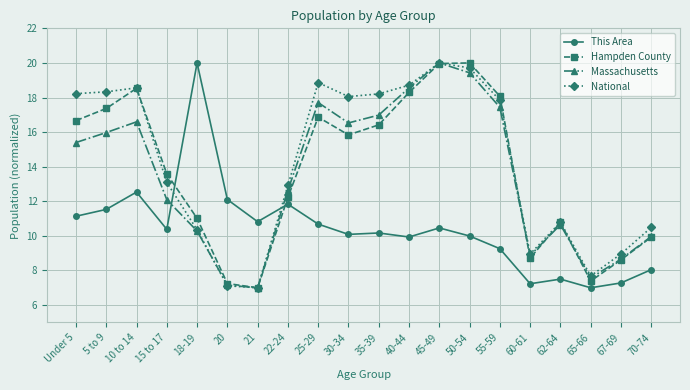

Where do This Area and National first cross each other?

15 to 17 and 18-19